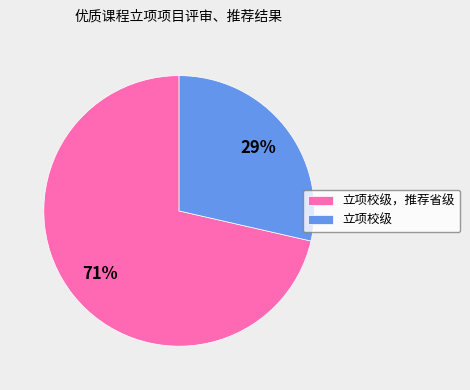

How many segments does this pie chart have?

2